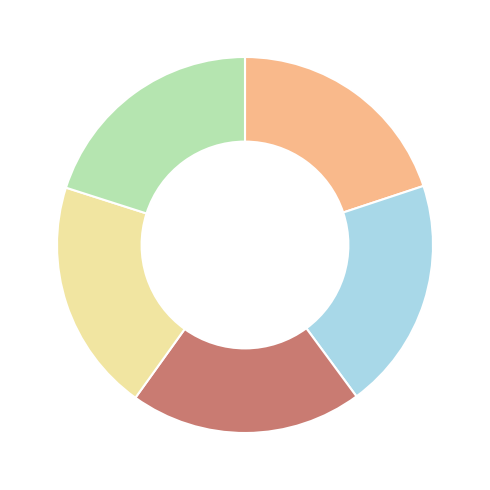

Is there a majority slice in this chart?

No